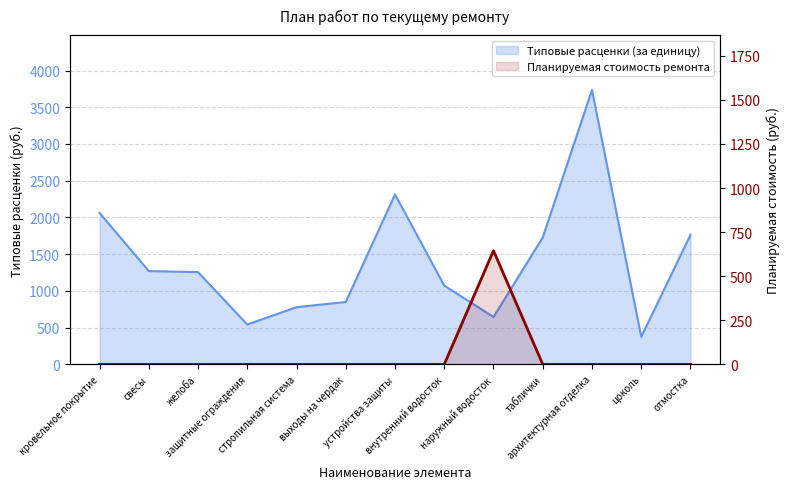

Count the number of categories in the chart.

13